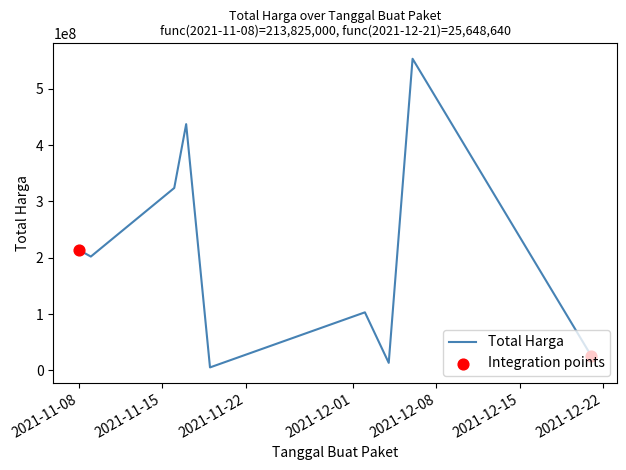

What is the greatest value displayed?

553107700